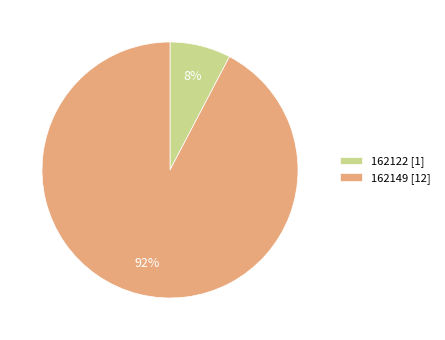

Is it true that 162122 is 8% of the pie?

True